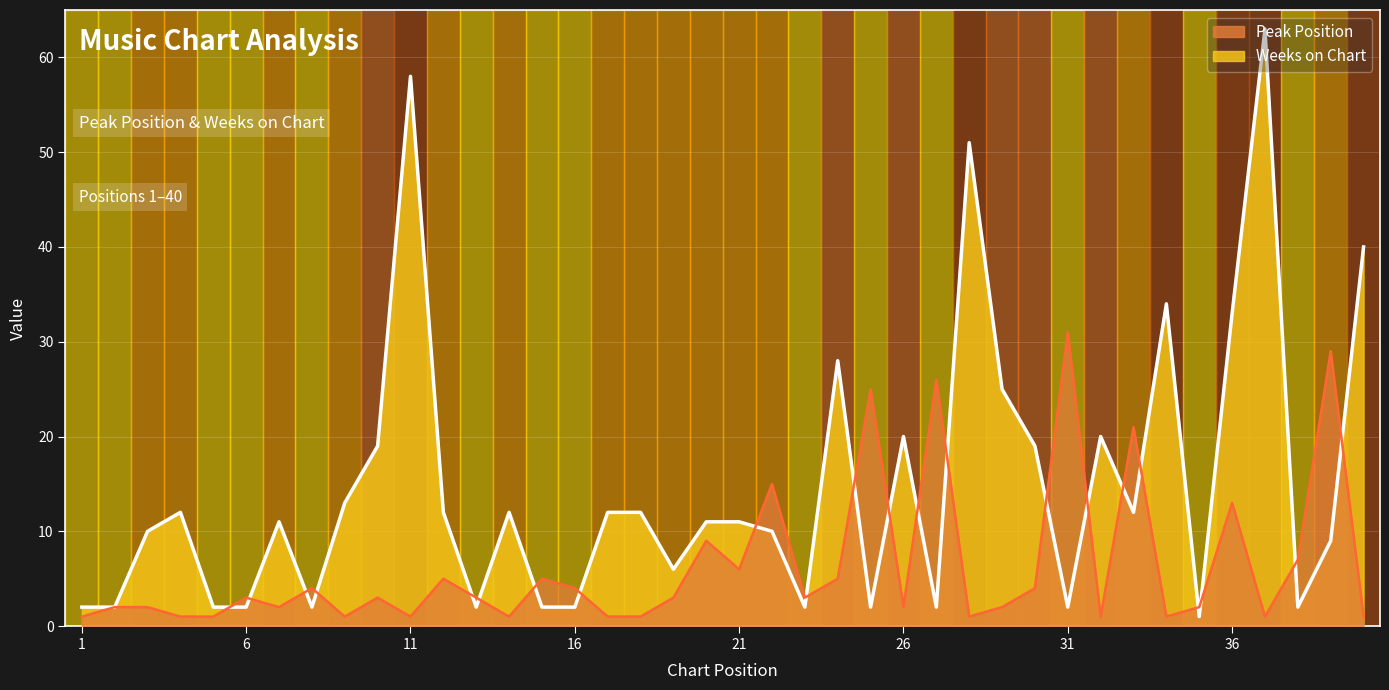

List the series in order of their overall mean, highest first.

Weeks on Chart, Peak Position